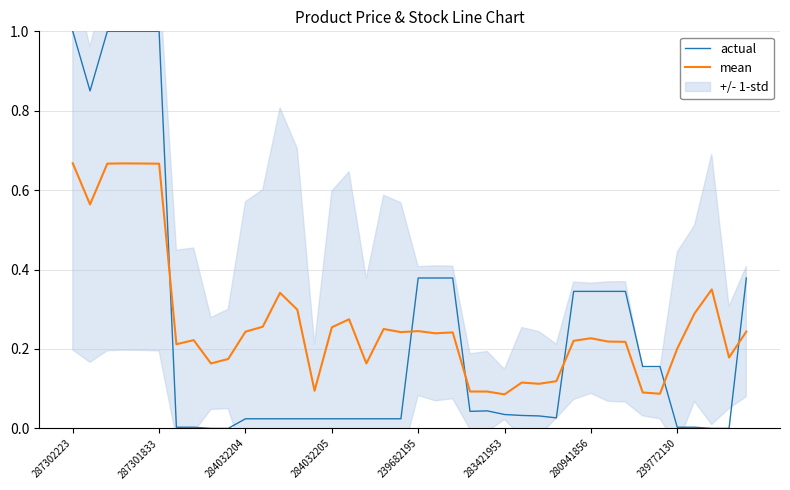

List the series in order of their overall mean, lowest first.

actual, mean